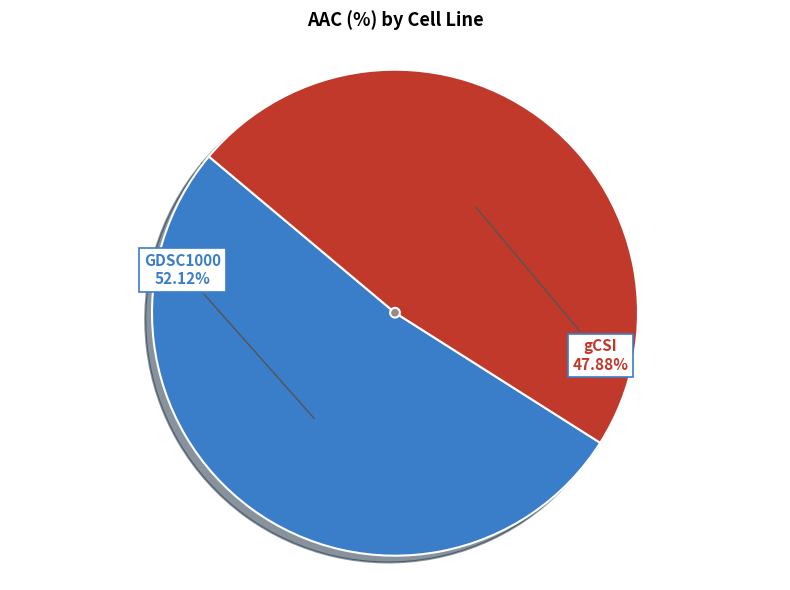

What is the majority slice?

GDSC1000